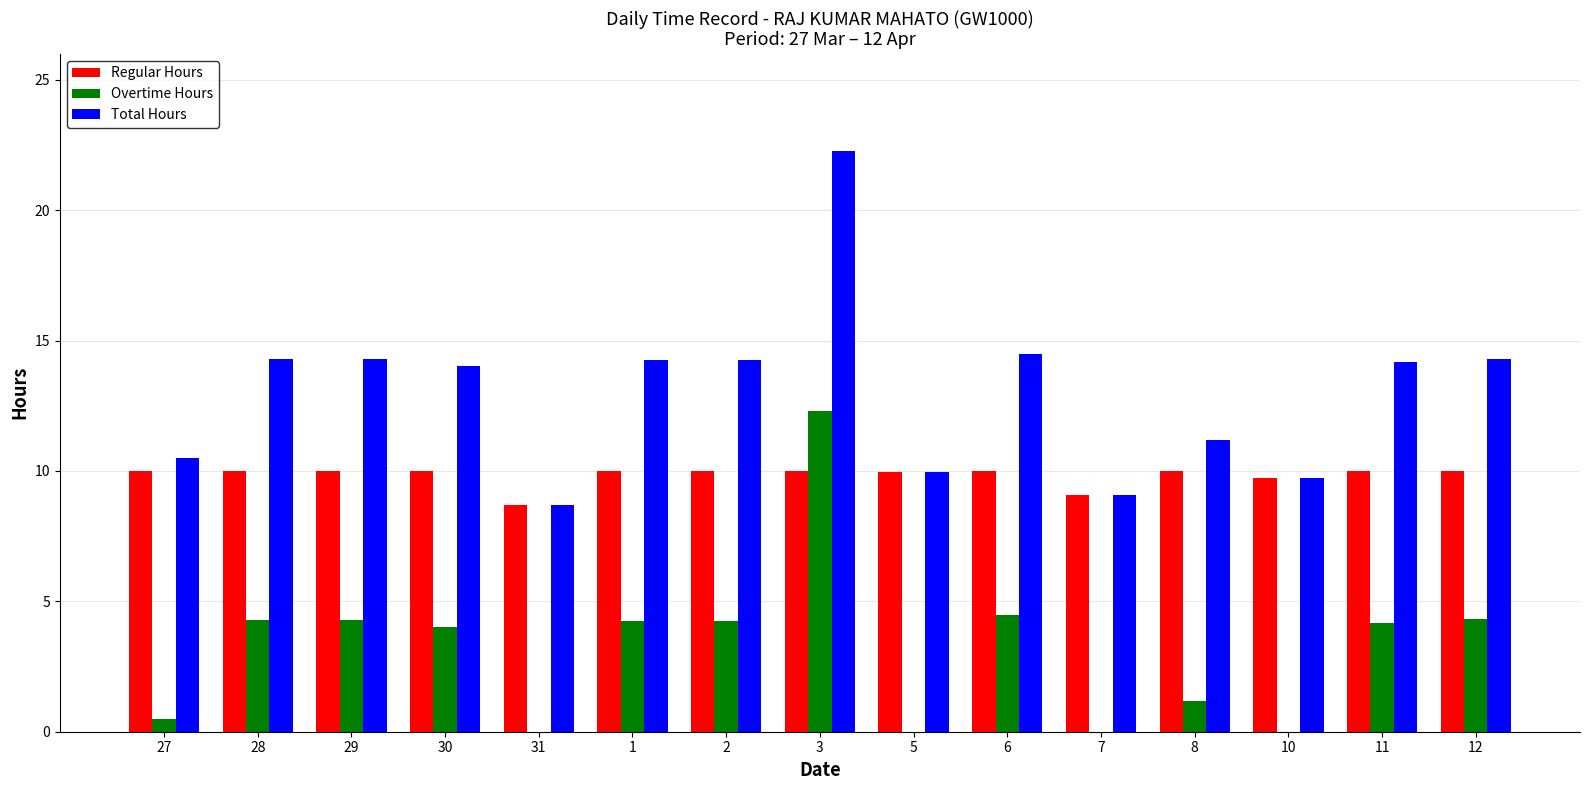

Which series changed the most between 30 and 31?

Total Hours